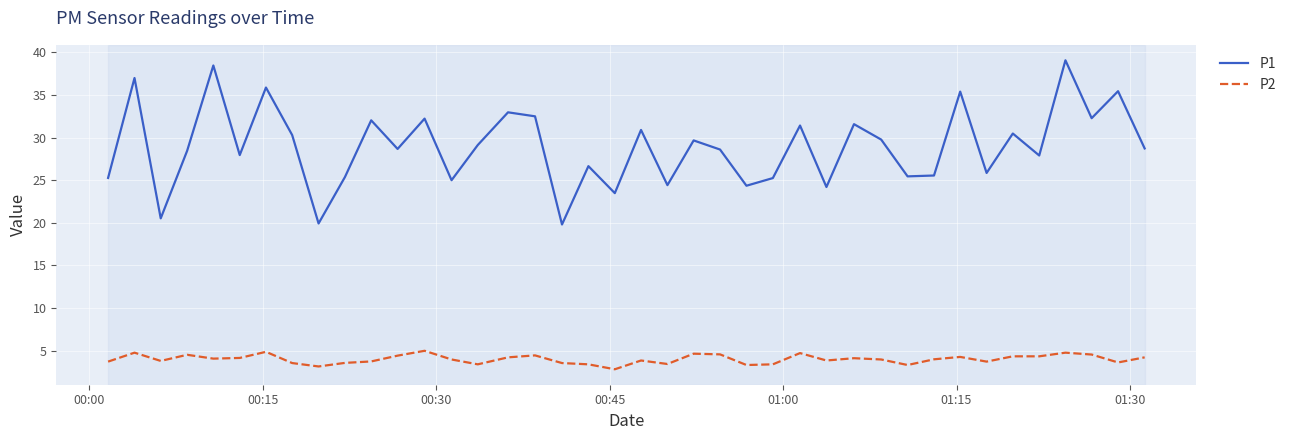

Count the number of data series in this chart.

2